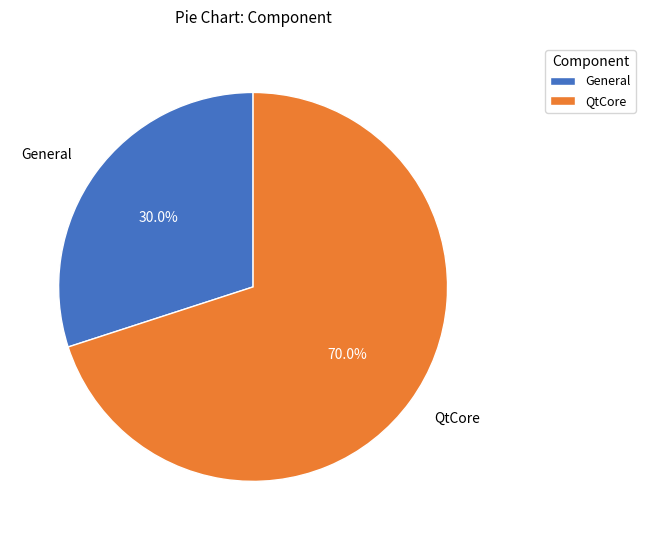

To the nearest percent, what is the difference between the largest and smallest slice percentages?

40%